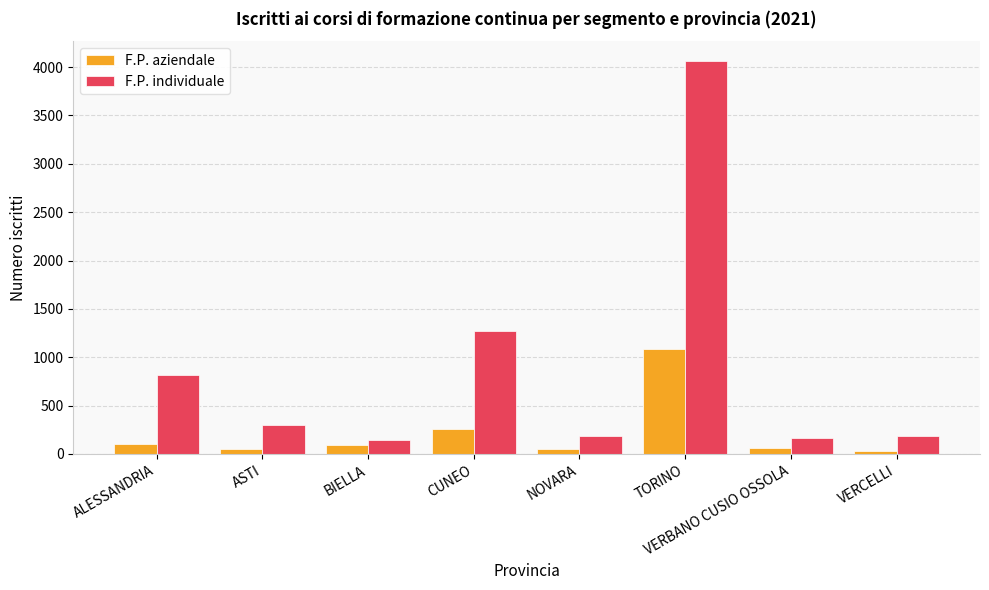

At which label is F.P. individuale closest to 2105?

CUNEO